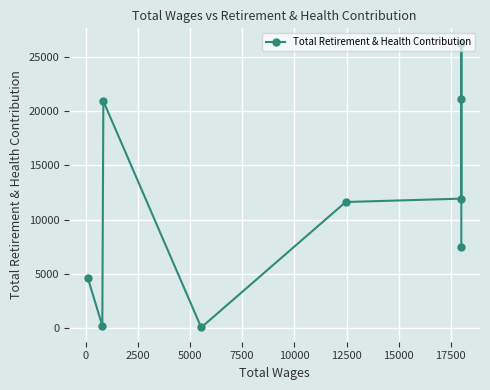

How many interior local peaks (higher than both neighbors) does the data have?

2